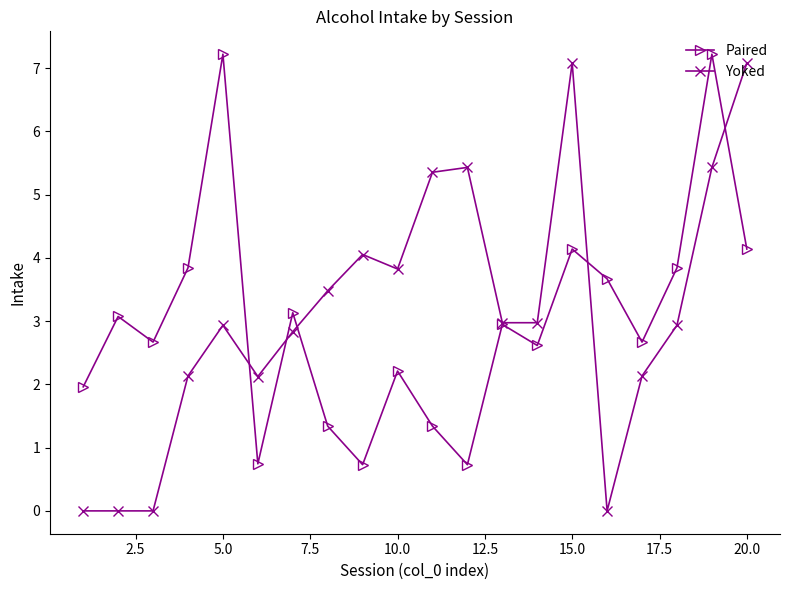

True or false: Paired has more than 0 interior local peaks.

True